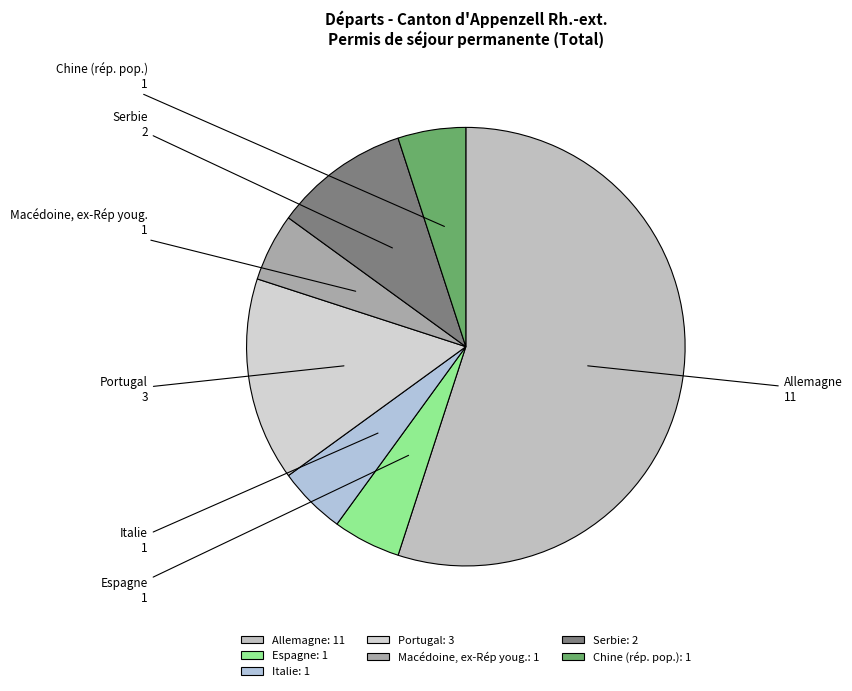

The Espagne slice represents 1% of the pie. True or false?

False